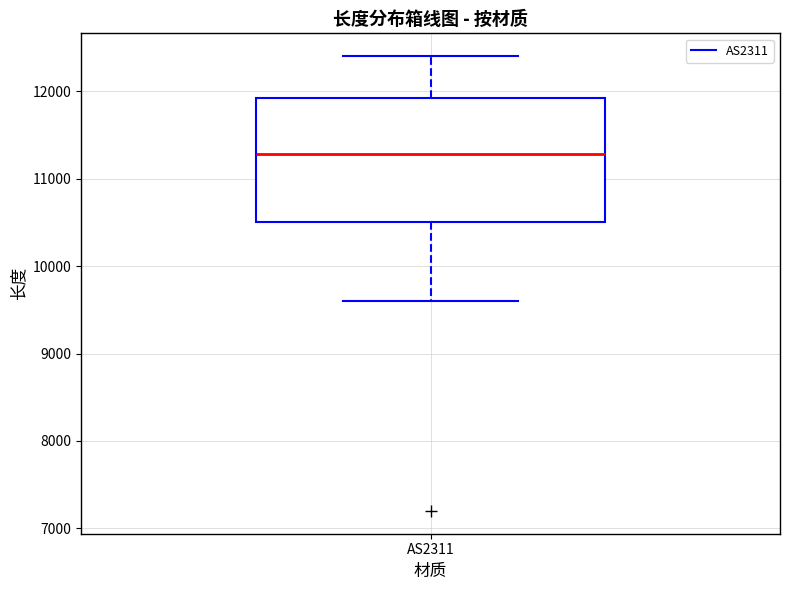

Read this box plot against the y-axis: the position of the median line, the range covered by the box, and the ends of both whiskers. The values are not printed on the chart, so give them approximately, as read against the axis.

median 11300, box 10500 to 11900, whiskers 9600 to 12400